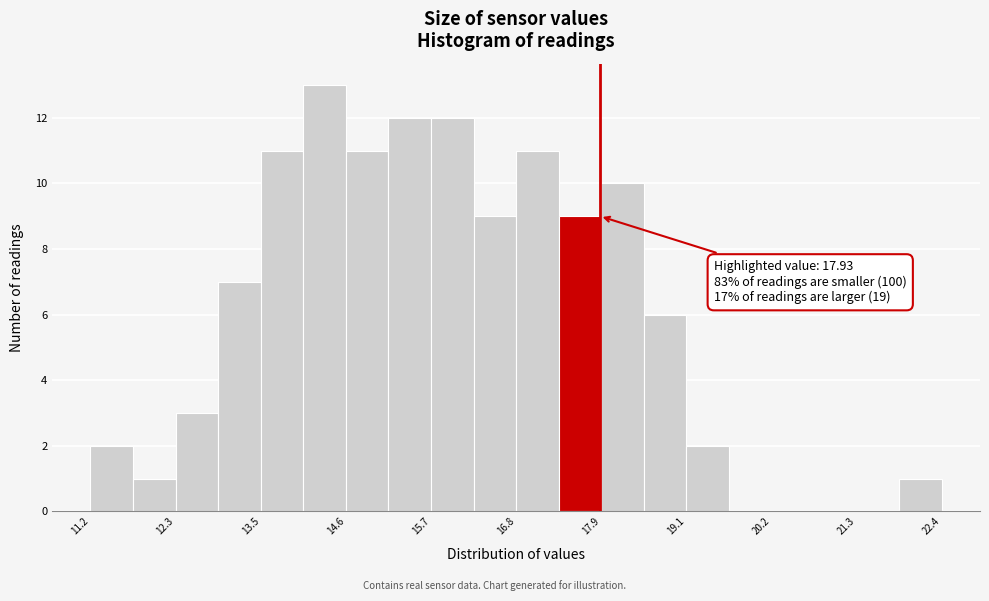

Read against the x-axis, roughly where is the centre of the tallest bar?

14.4